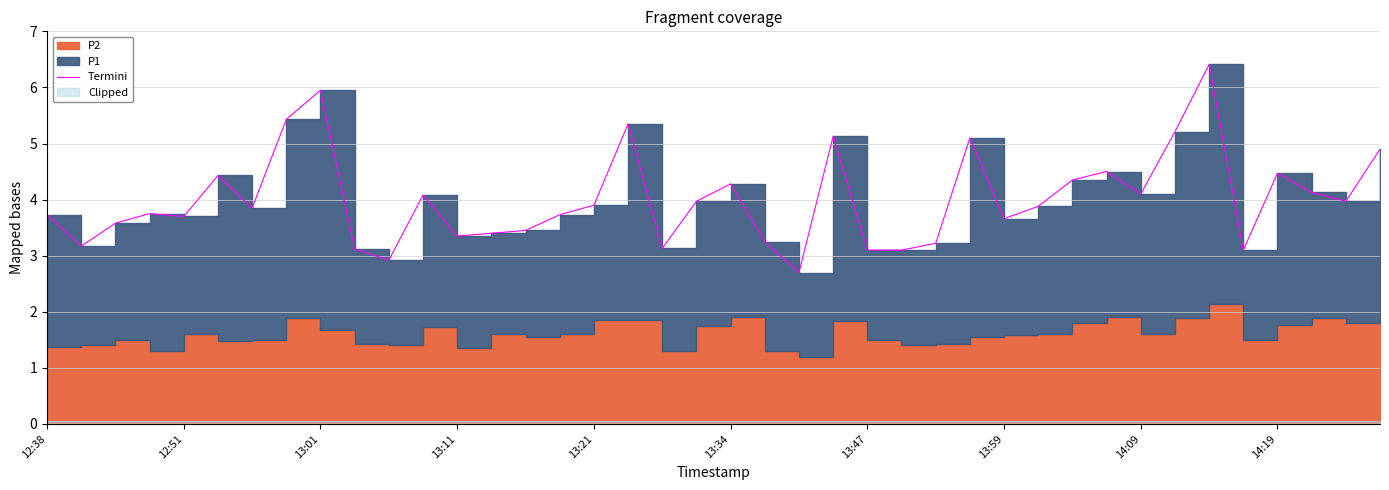

Reading right to left, transcribe all the data shown in this chart.

4.9	4.0	4.1	4.5	3.1	6.4	5.2	4.1	4.5	4.3	3.9	3.7	5.1	3.2	3.1	3.1	5.1	2.7	3.2	4.3	4.0	3.1	5.3	3.9	3.7	3.5	3.4	3.4	4.1	2.9	3.1	6.0	5.4	3.9	4.4	3.7	3.8	3.6	3.2	3.7